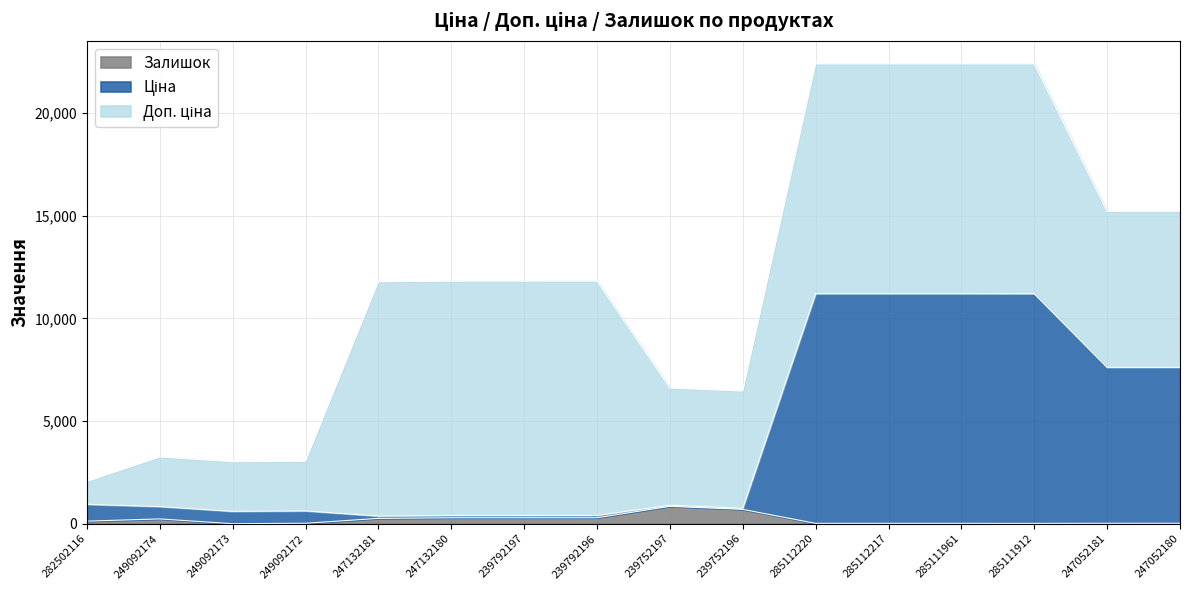

Where is the first local minimum for Залишок?

249092173